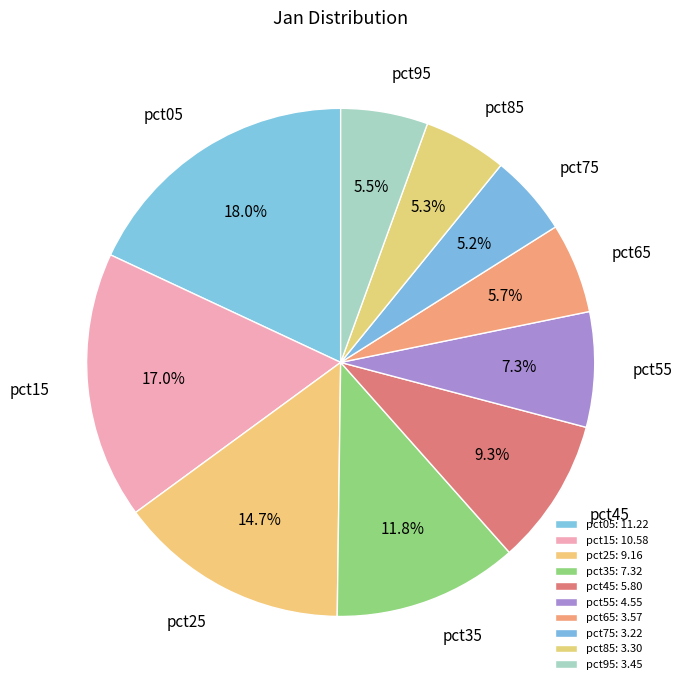

True or false: pct45 accounts for 2% of the total.

False